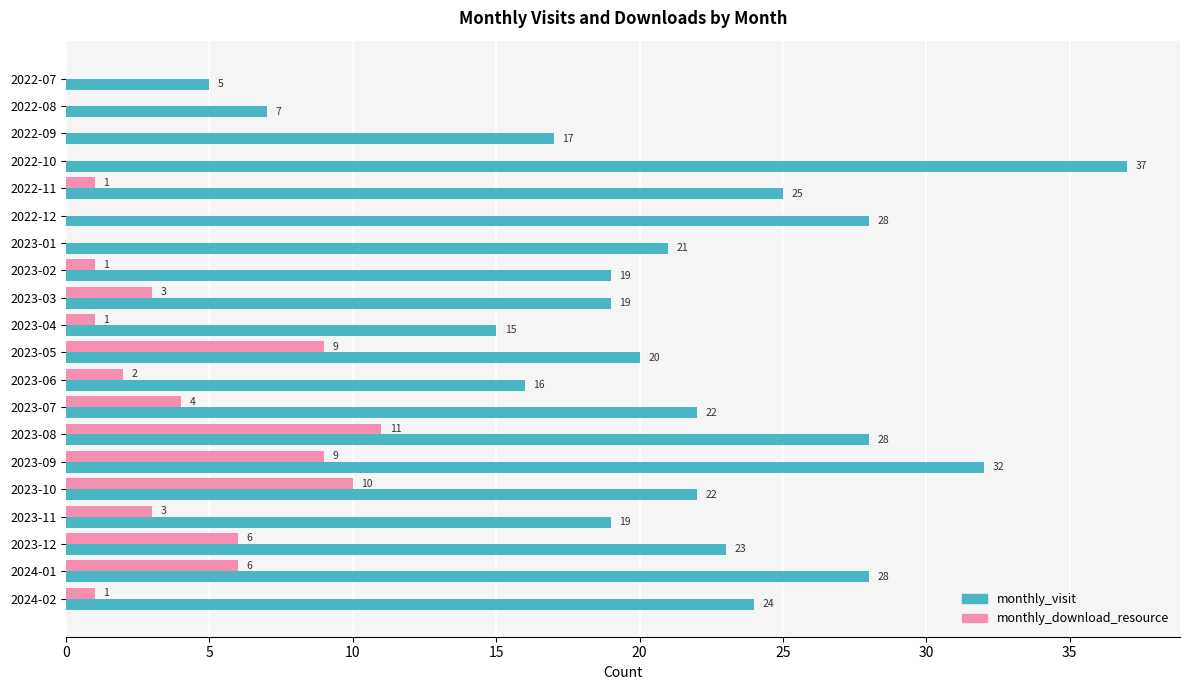

What is the sum of the monthly_download_resource values at 2022-10 and 2023-12?

6